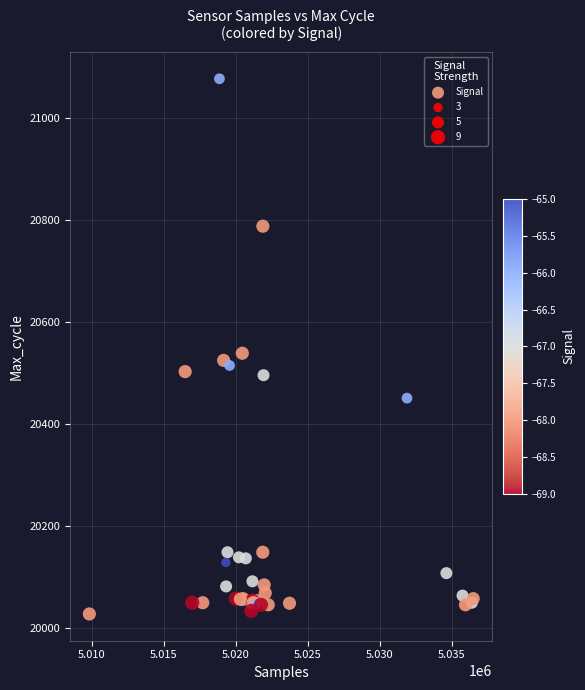

What Y value in the scatter plot is closest to 20551?

20538